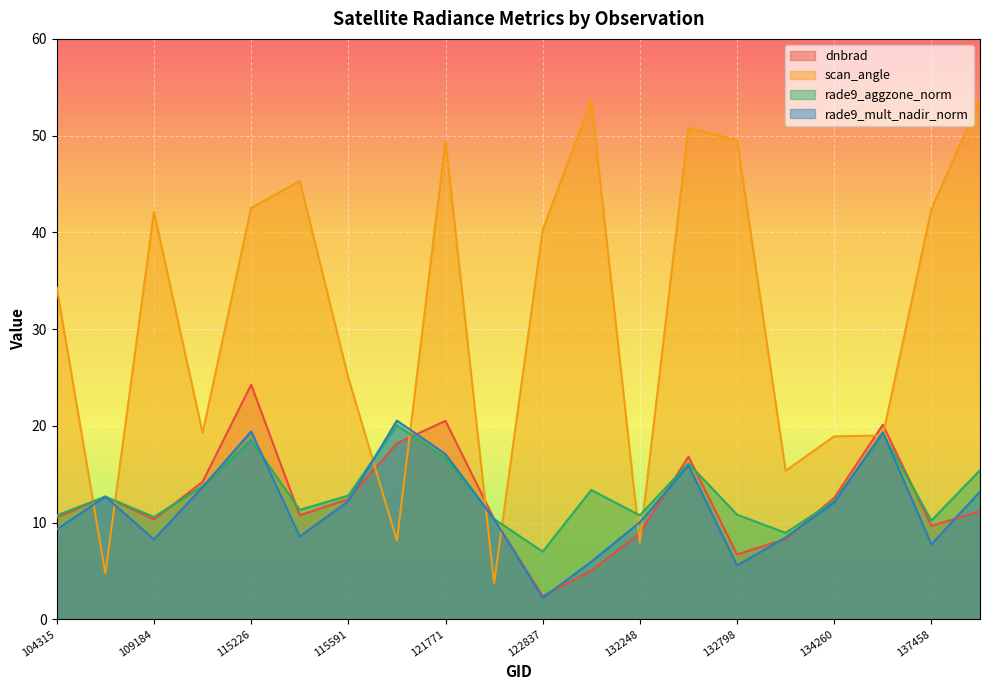

How many values in the dnbrad series are below 11?

10